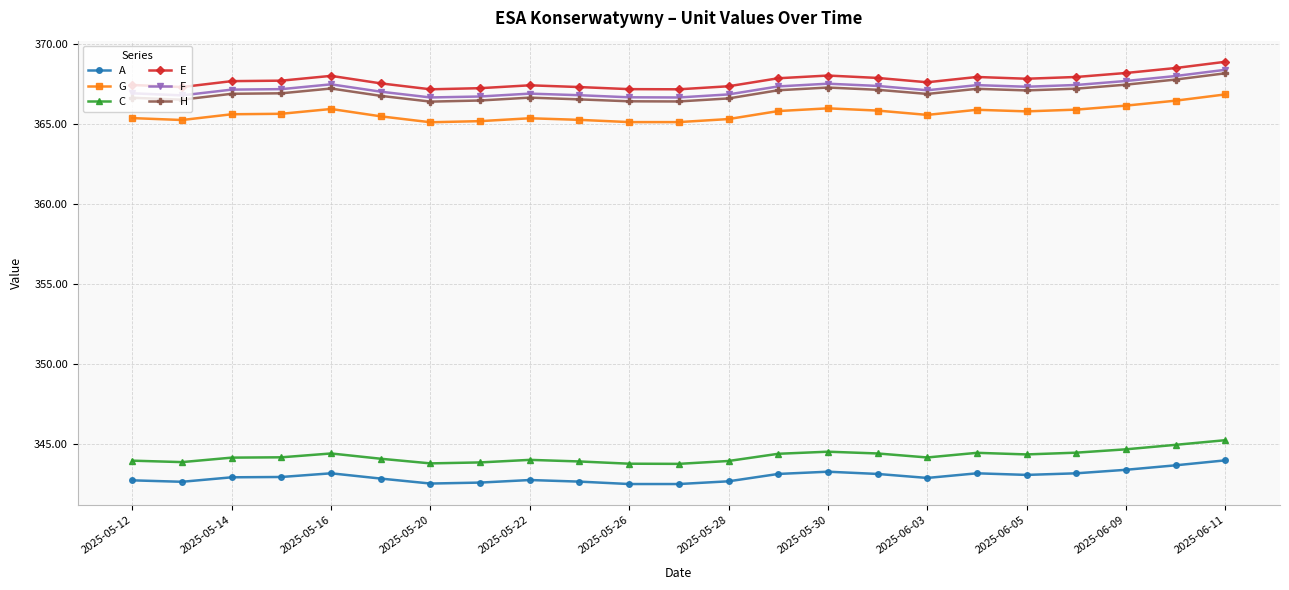

What is the minimum value for E?

367.2